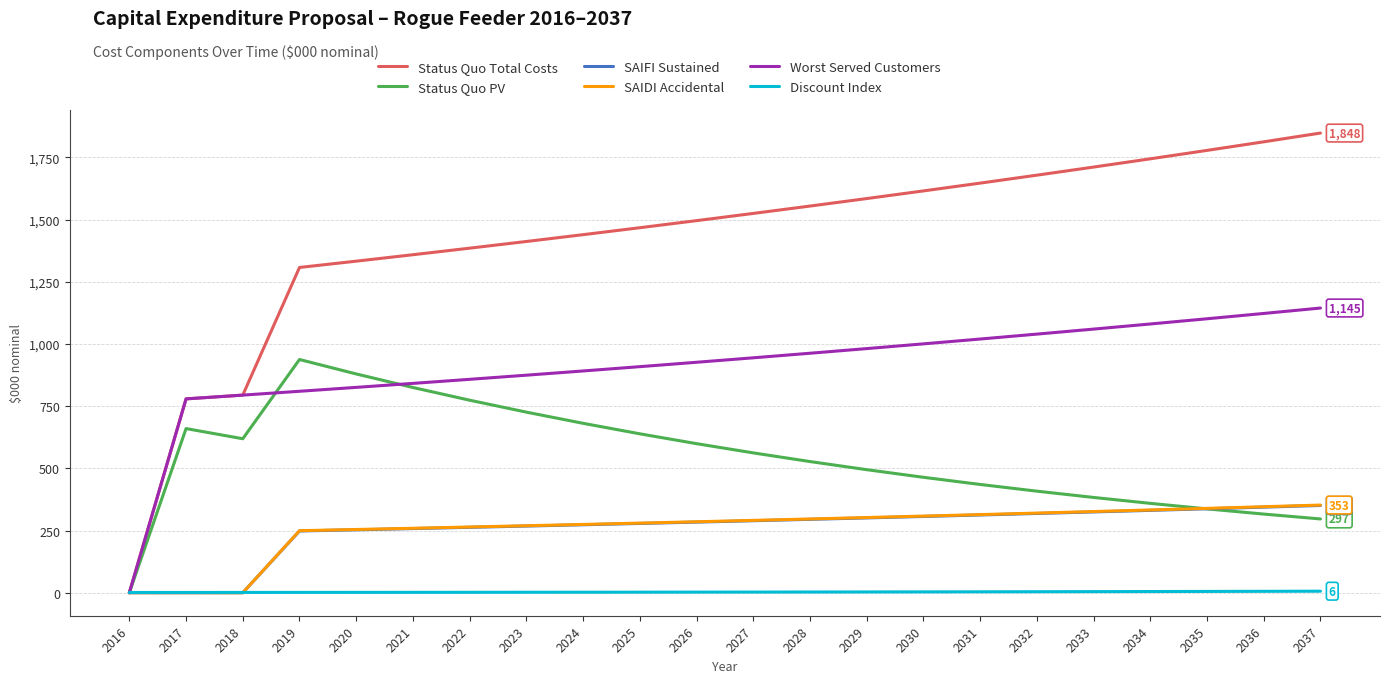

What is the difference between the highest and lowest values at 2019?

1306.2